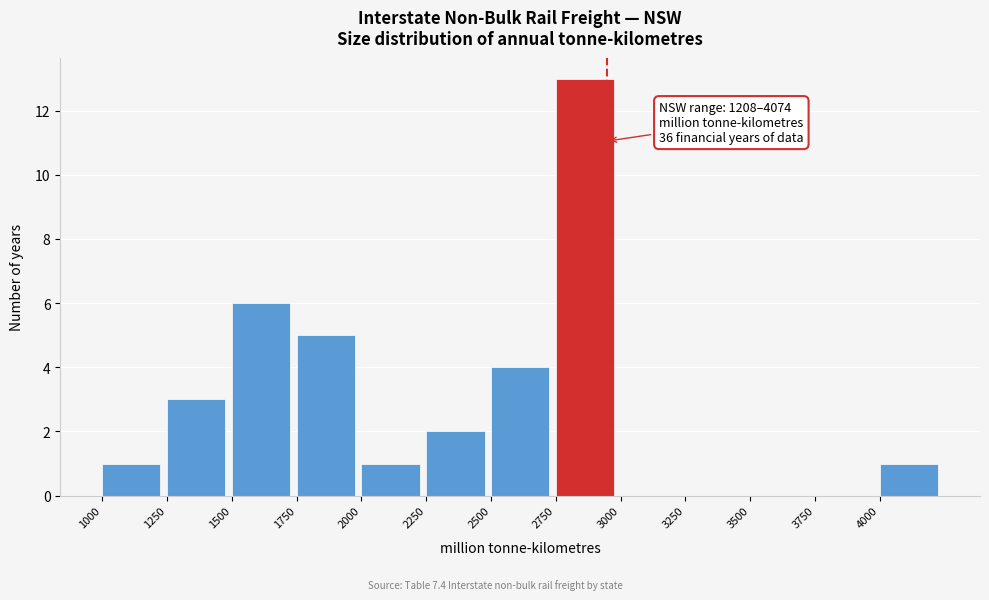

Which range on the x-axis has the tallest bar?

2750 to 3000